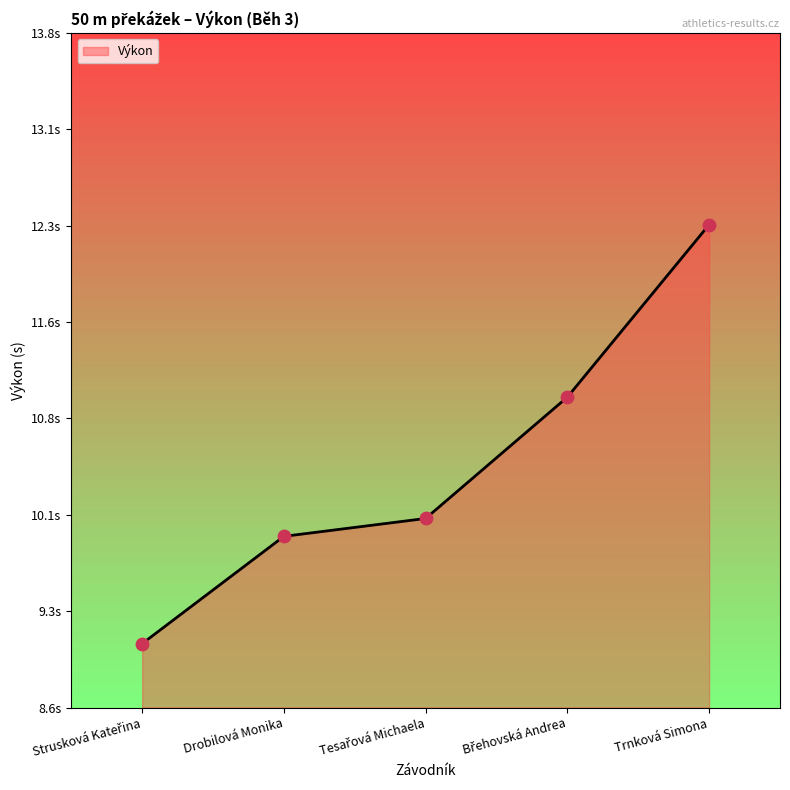

What is the change in value from Strusková Kateřina to Drobilová Monika?

+0.8